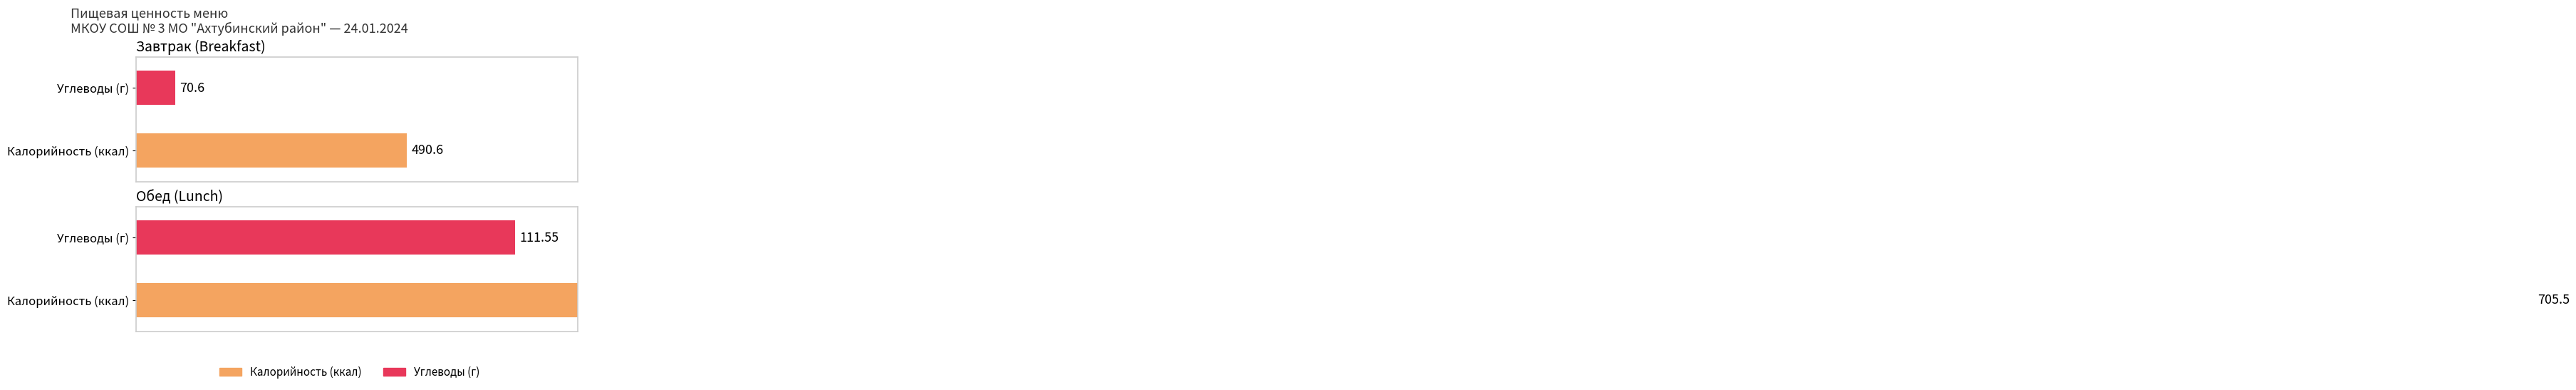

The Калорийность series shows 490.6 at Завтрак. True or false?

True